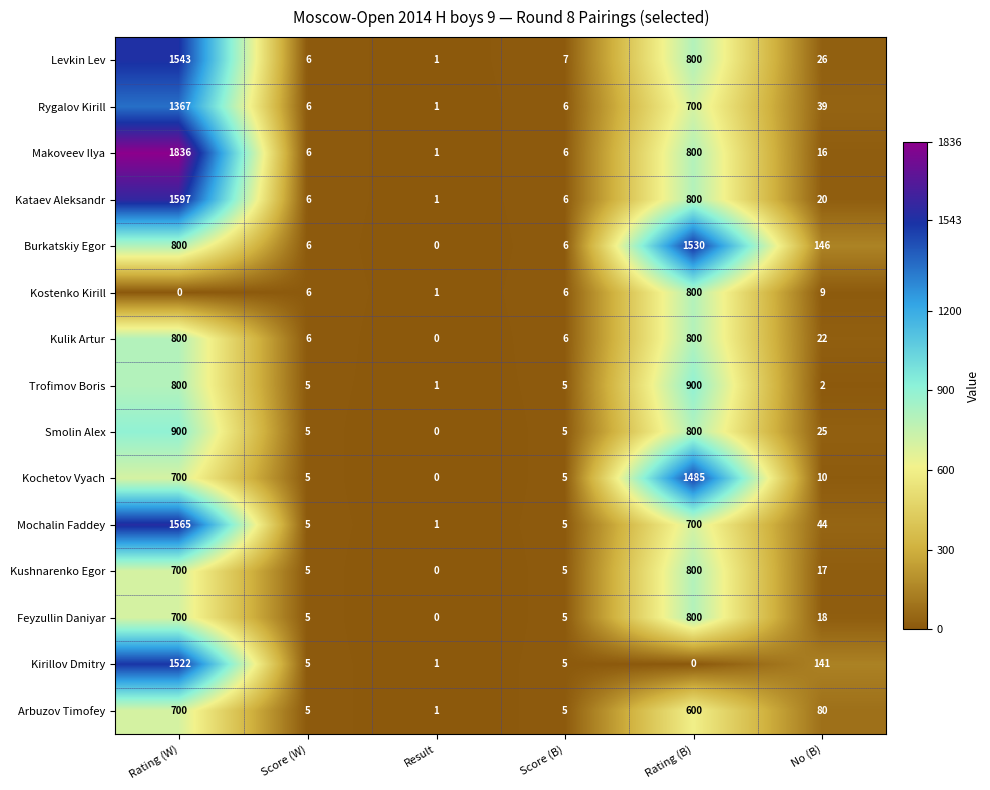

Between Score (W) and No (B), which series saw the biggest shift?

Burkatskiy Egor